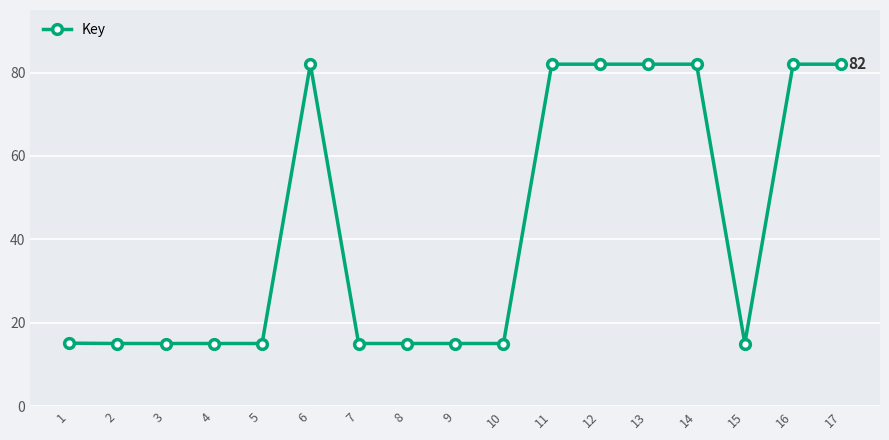

What is the greatest value displayed?

82.0